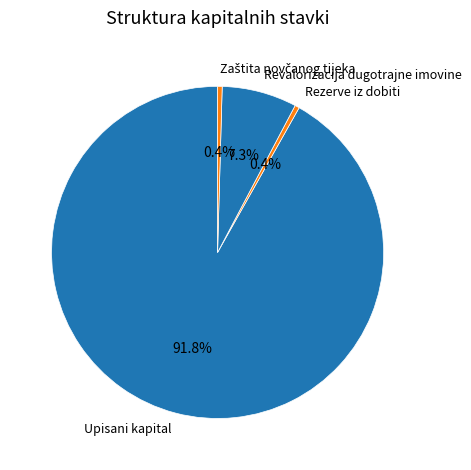

Approximately how many times larger is the value at Upisani kapital compared to Rezerve iz dobiti?

209.5